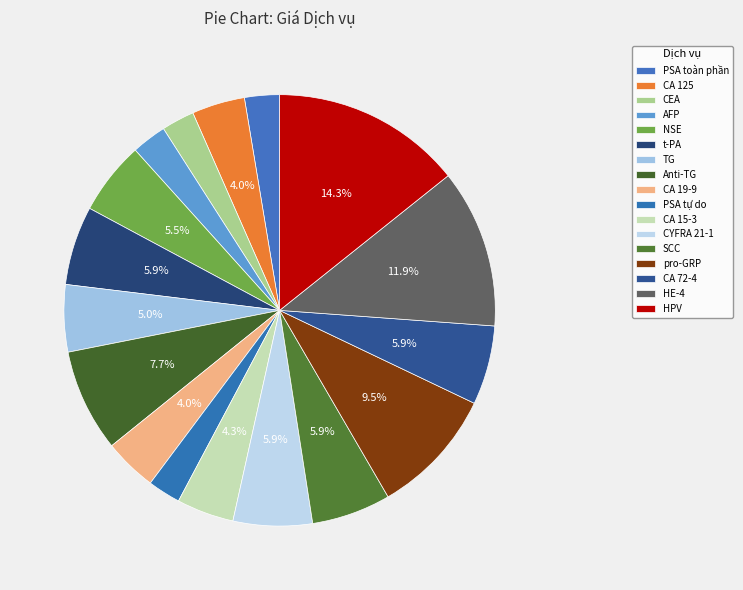

Which slice is the smallest?

CEA